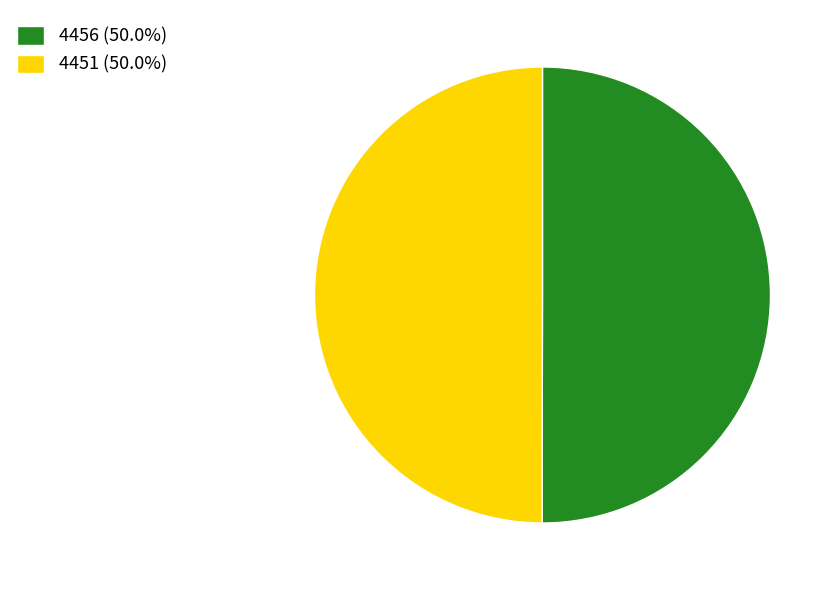

What is the ratio of the value at 4451 (50.0%) to the value at 4456 (50.0%)?

1.0